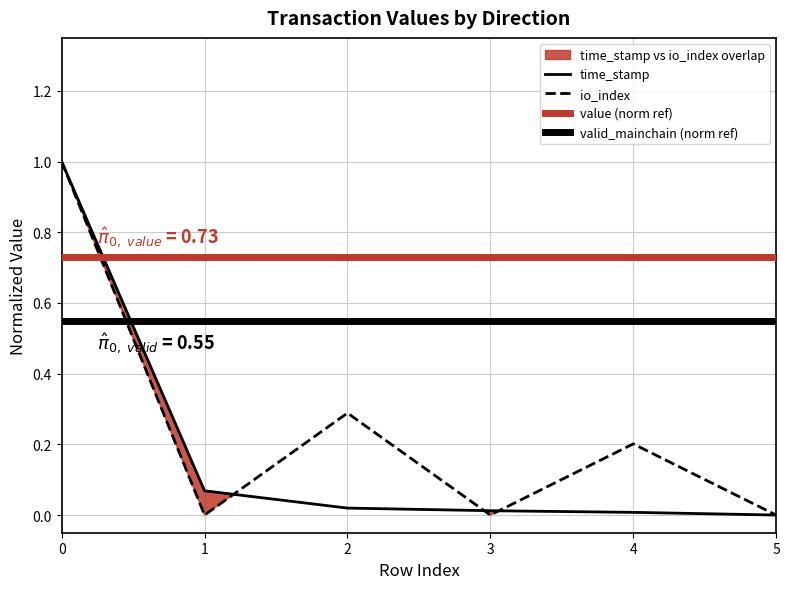

Rank the series by their maximum value, from highest to lowest.

time_stamp, io_index